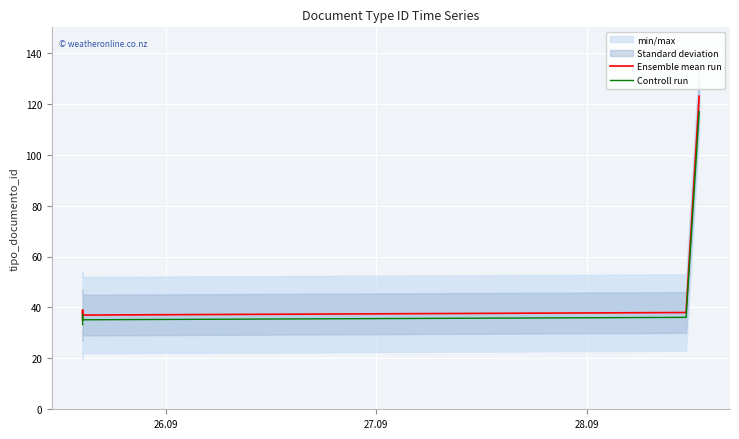

What is the average value of the Controll run series?

48.8